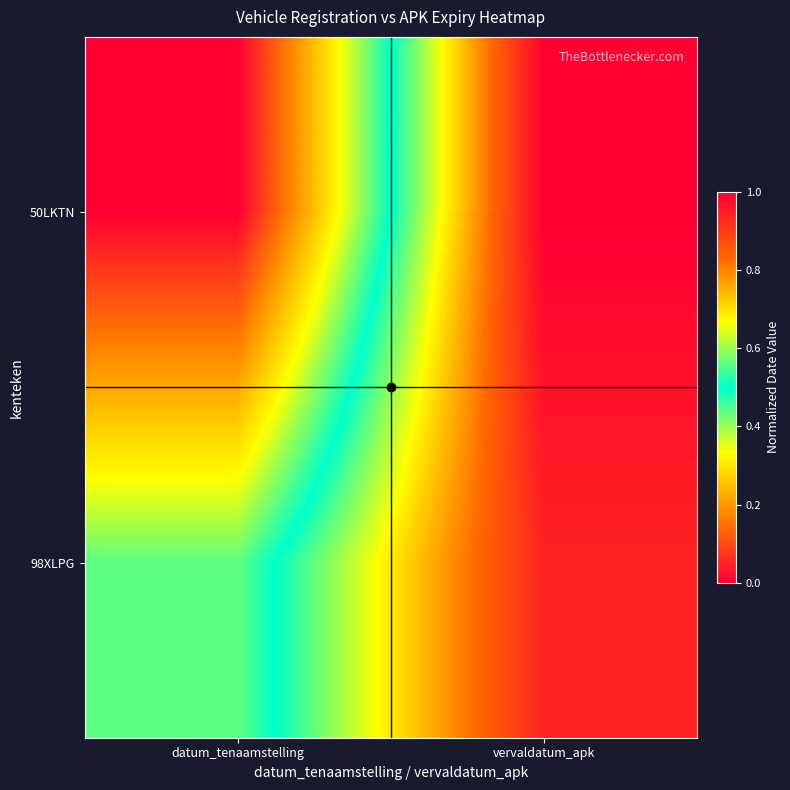

What is the difference between the highest and lowest values at datum_tenaamstelling?

0.4